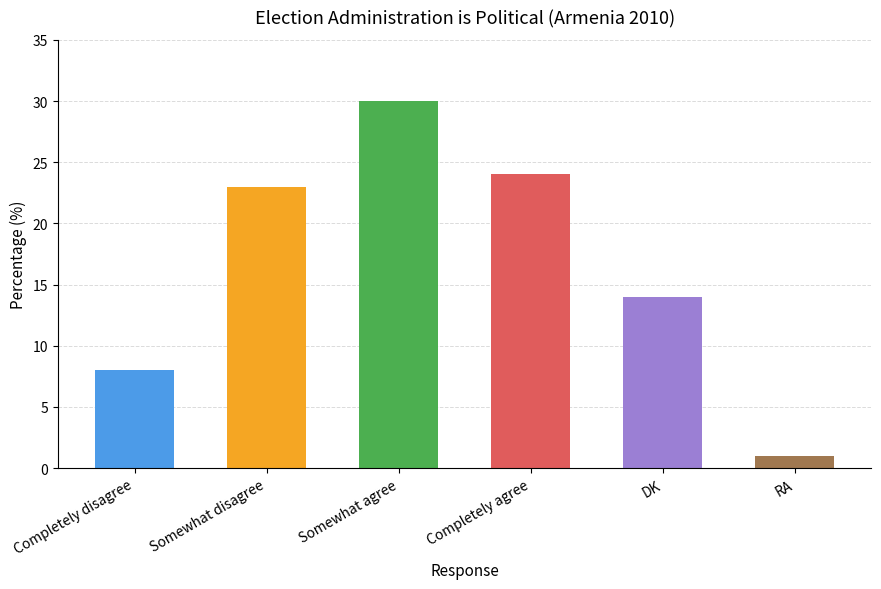

What is the maximum value shown in the chart?

30